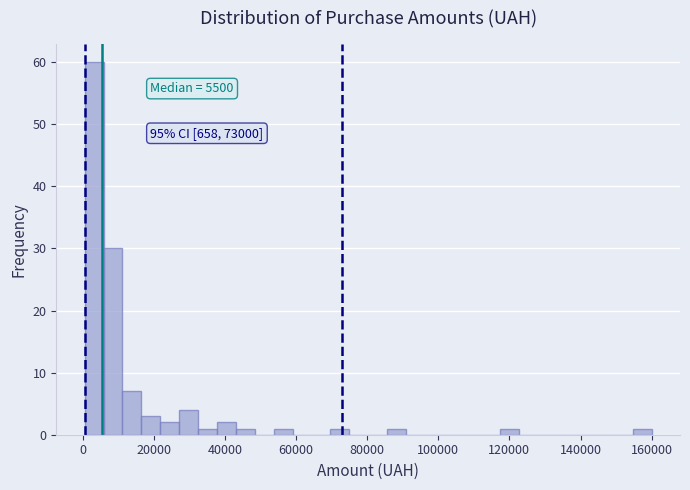

Read against the x-axis, roughly where is the centre of the tallest bar?

4000